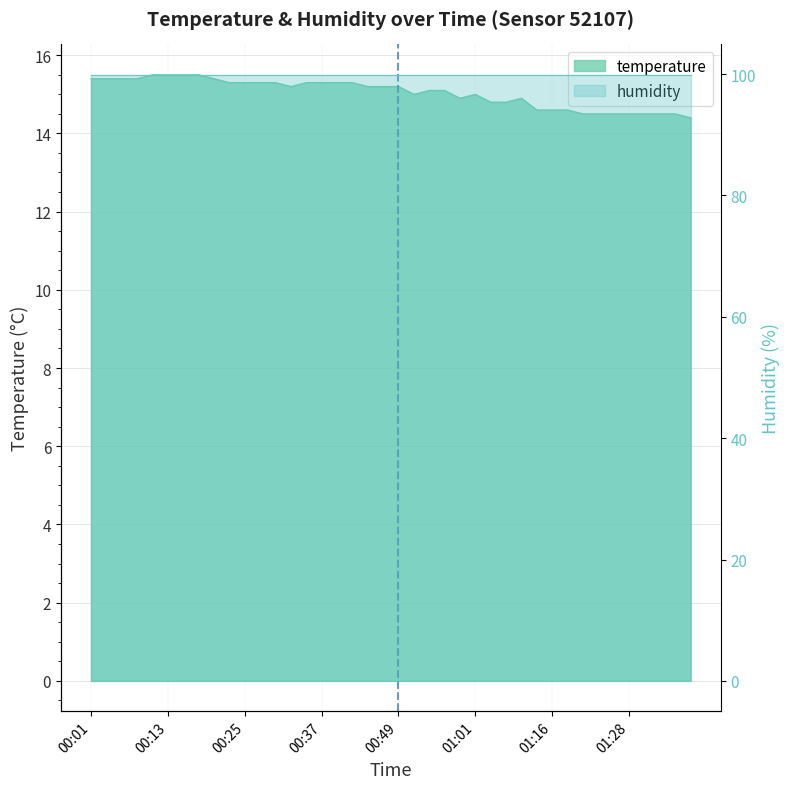

Which category has the highest value across all series?

00:10